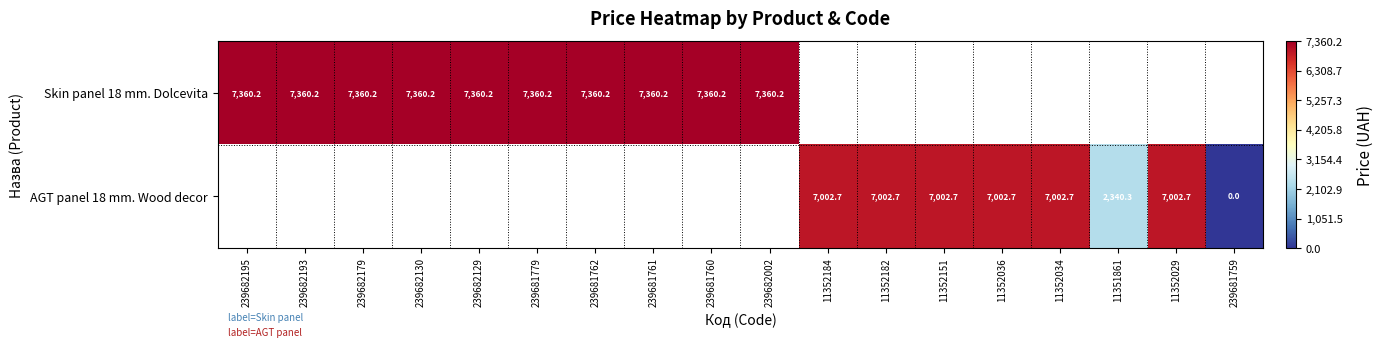

The value of Skin panel 18 mm. Dolcevita at 239682193 is 7360.2. True or false?

True